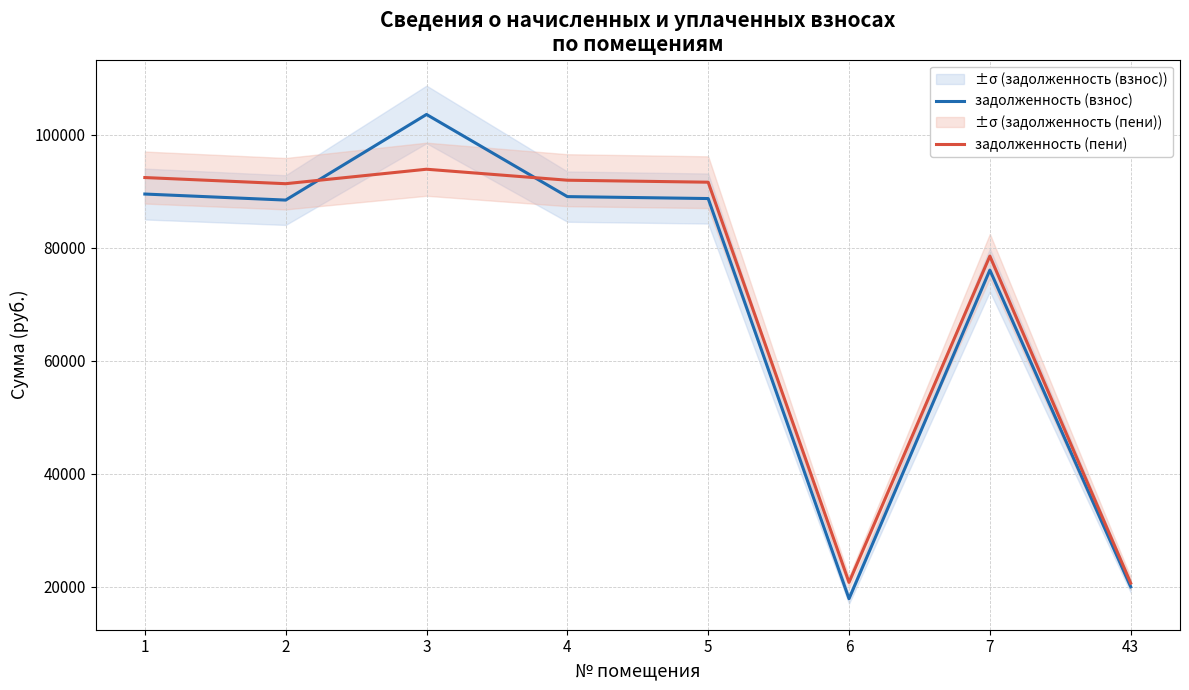

In задолженность (взнос), how many points are lower than both neighbors (excluding endpoints)?

2